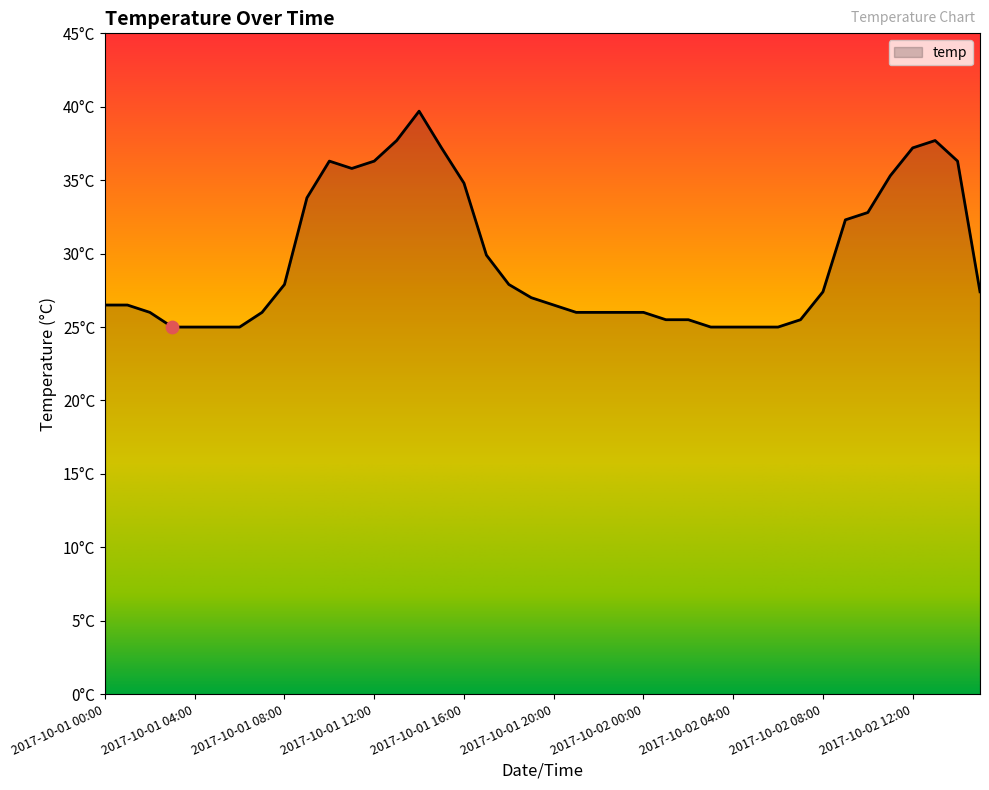

Does the chart have visible grid lines?

No